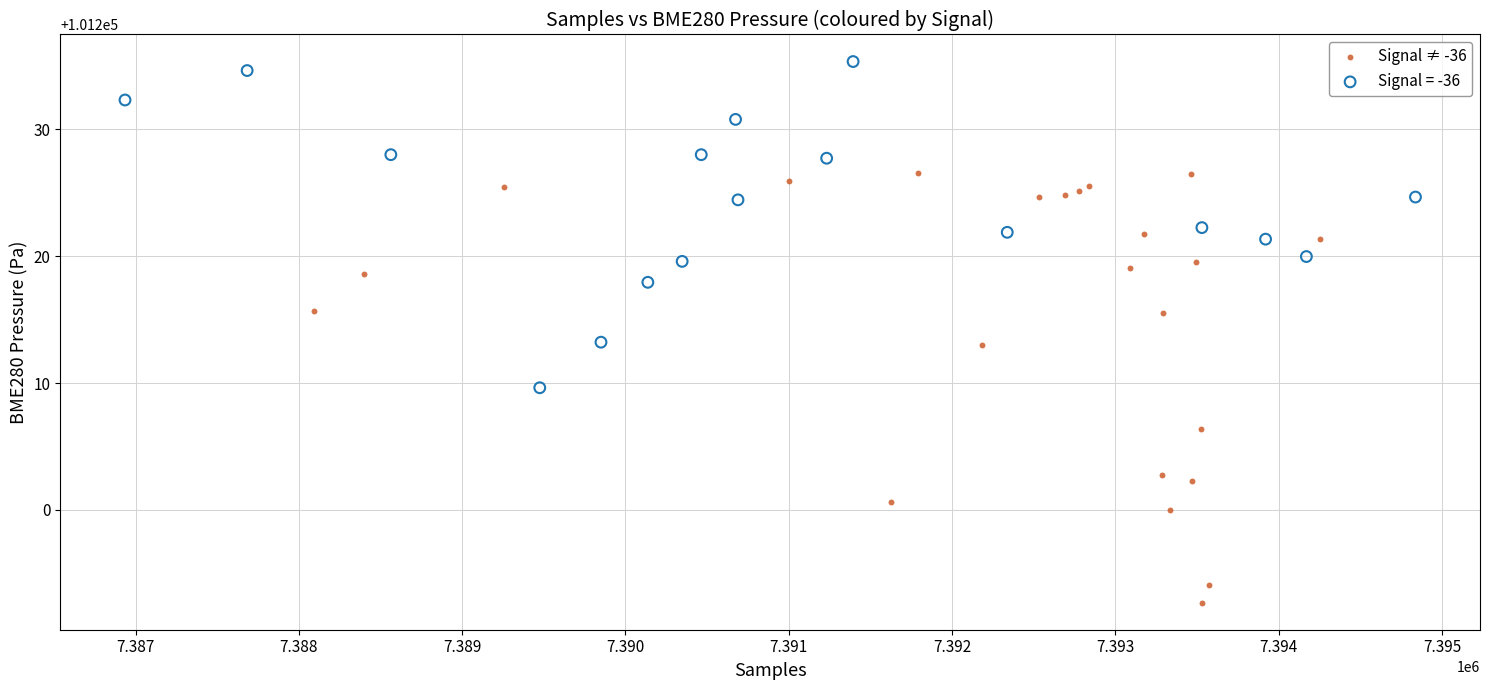

Which series has the widest spread of Y values?

Signal ≠ -36